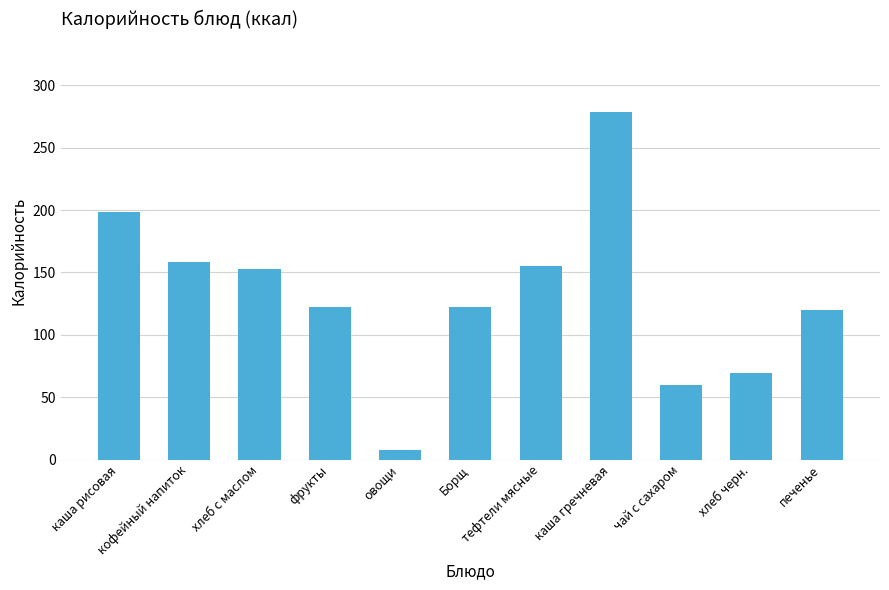

True or false: the data shows 215.8 at хлеб с маслом.

False